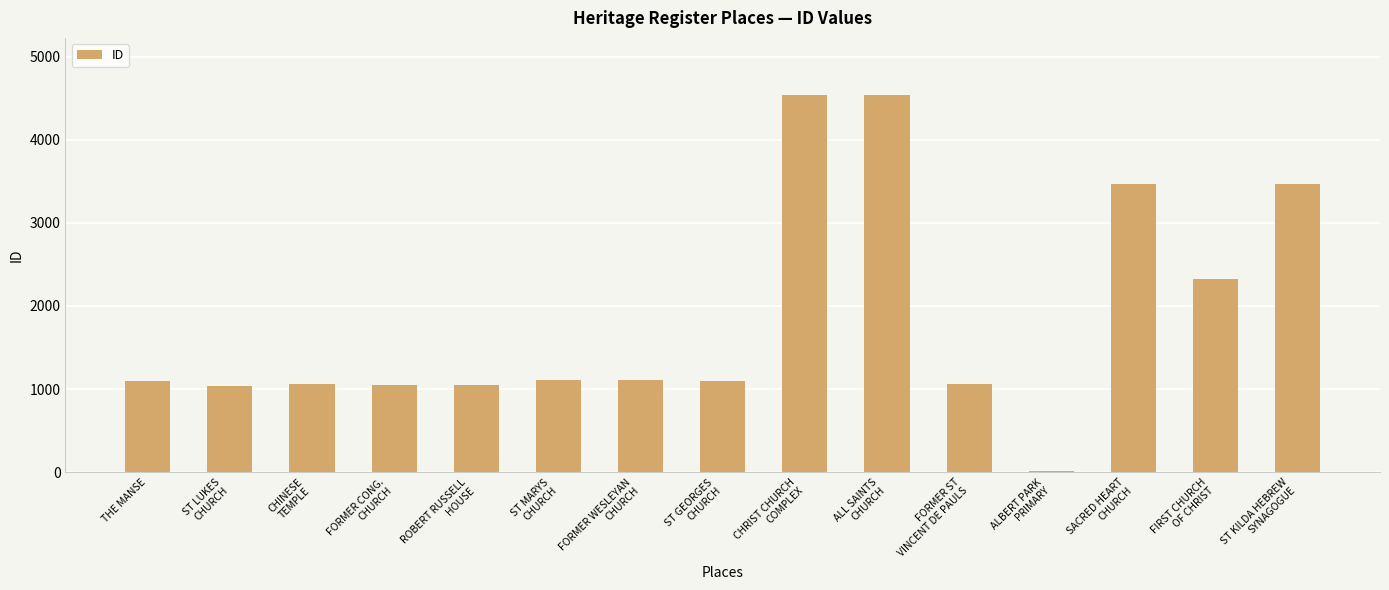

What is the change in value from ST LUKES
CHURCH to ST KILDA HEBREW
SYNAGOGUE?

+2426